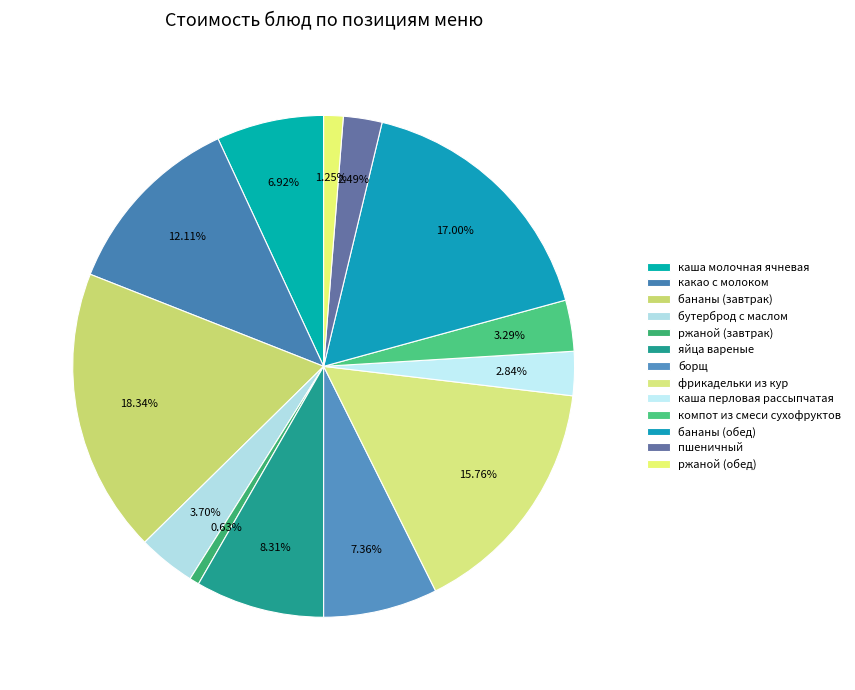

To the nearest percent, what percentage of the pie is ржаной (завтрак)?

1%